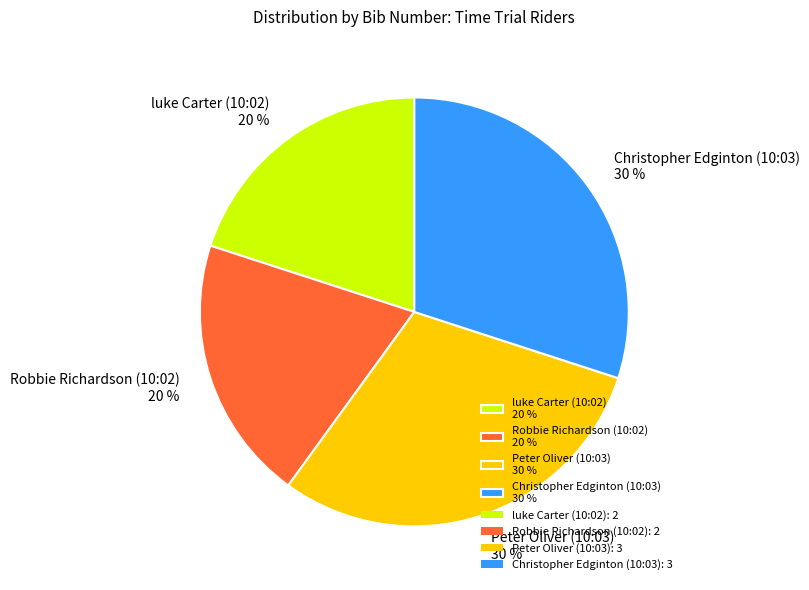

Is the sum of luke Carter (10:02) 20 % and Robbie Richardson (10:02) 20 % greater than half?

No